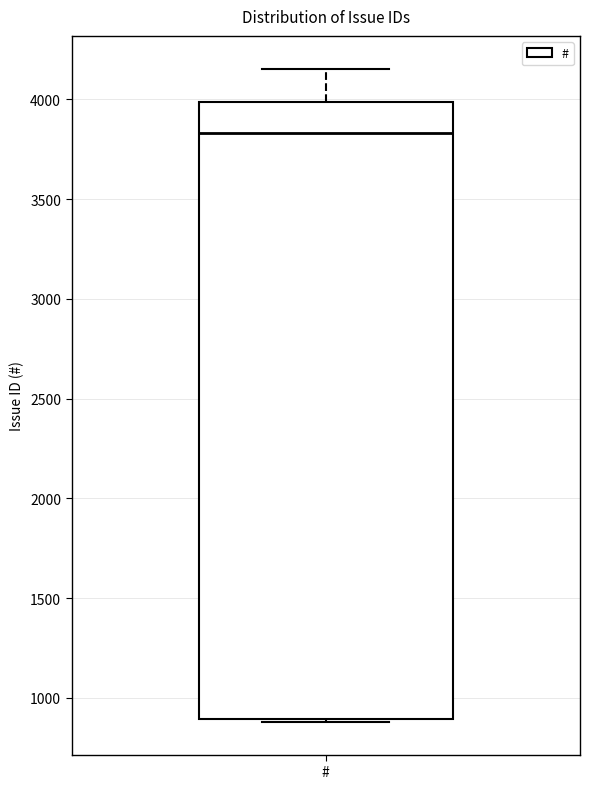

Transcribe this box plot: give where the median line is, the range the box spans, and where the two whiskers end, as read against the y-axis. The values are not printed on the chart, so give them approximately, as read against the axis.

median 3850, box 900 to 4000, whiskers 900 (just below the box's lower edge) to 4150